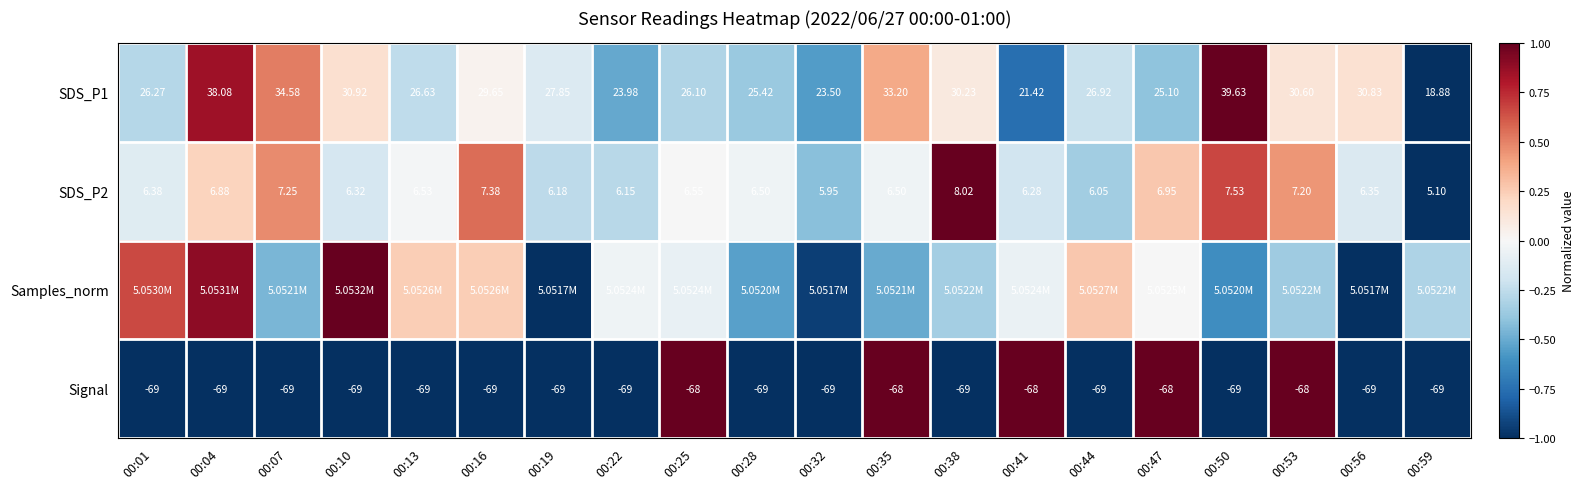

What is the minimum value shown in the chart?

-1.0